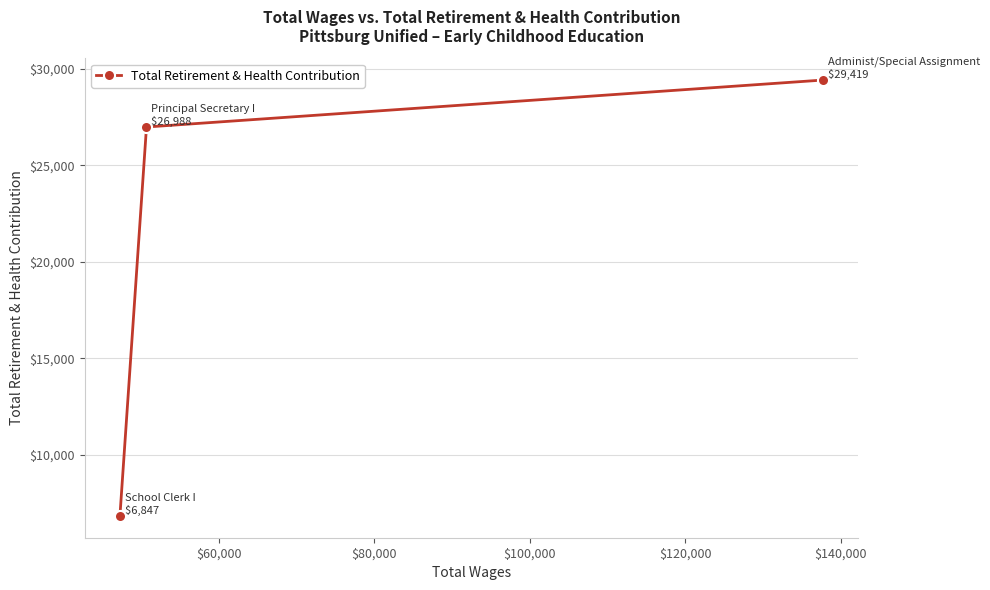

What is the value of the 2nd point from the left?

26988